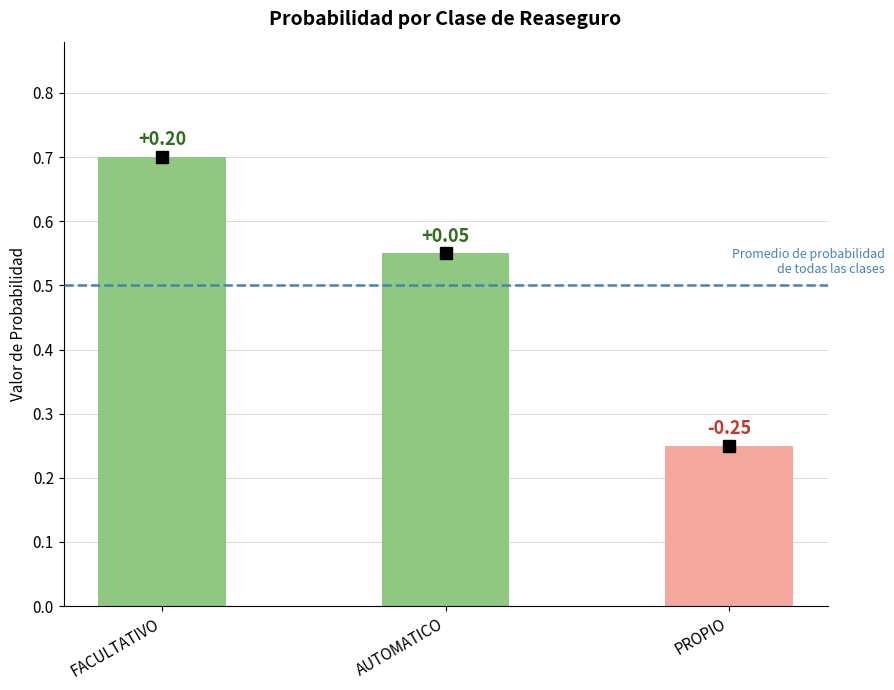

True or false: the data shows 0.7 at FACULTATIVO.

True